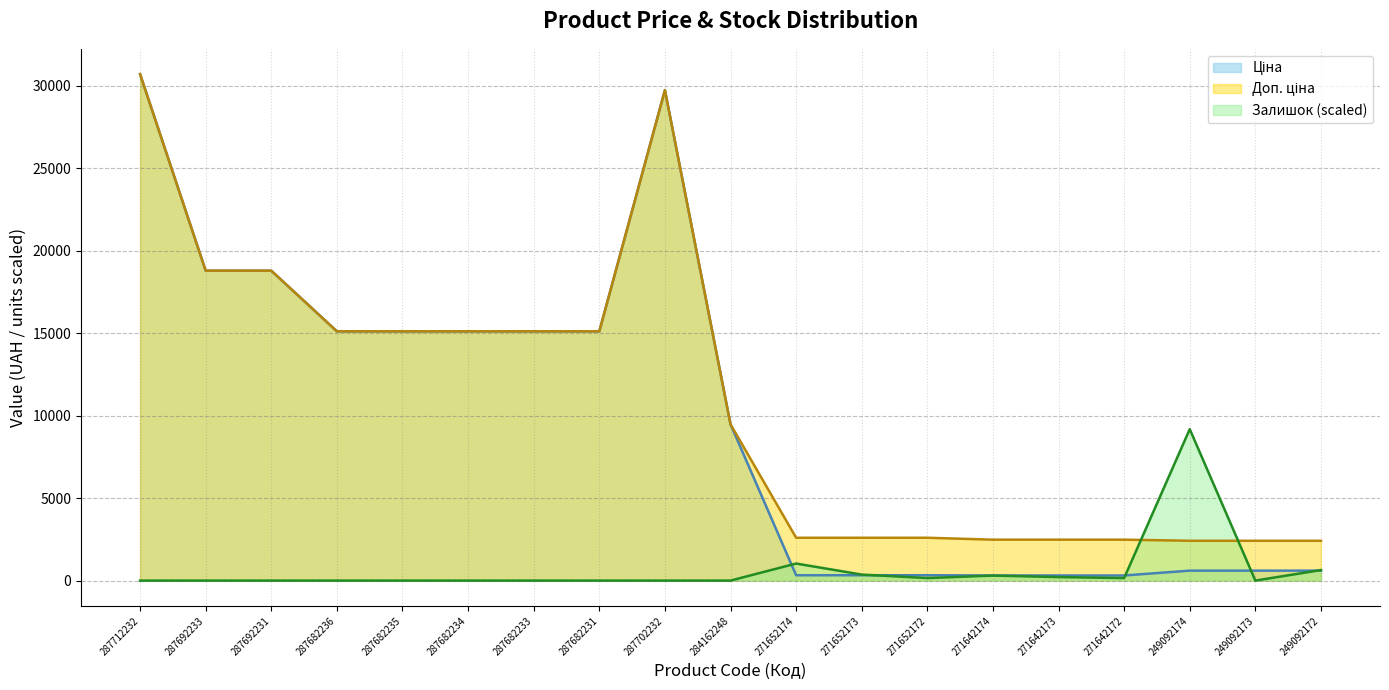

What is the maximum value shown in the chart?

30717.1